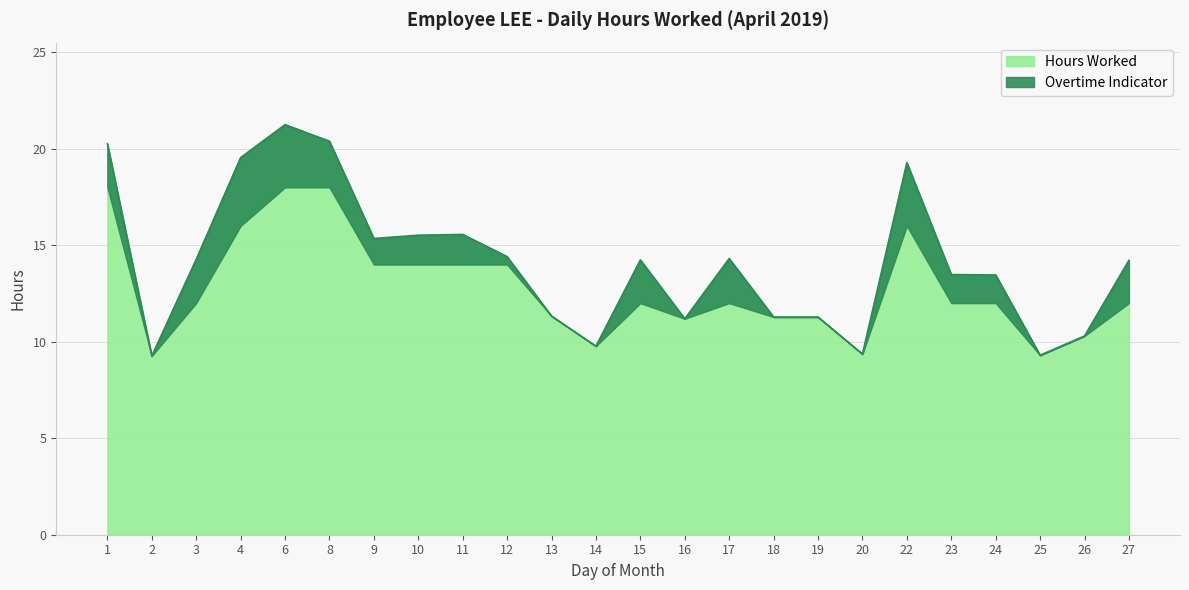

What is the sum of all values?

338.6